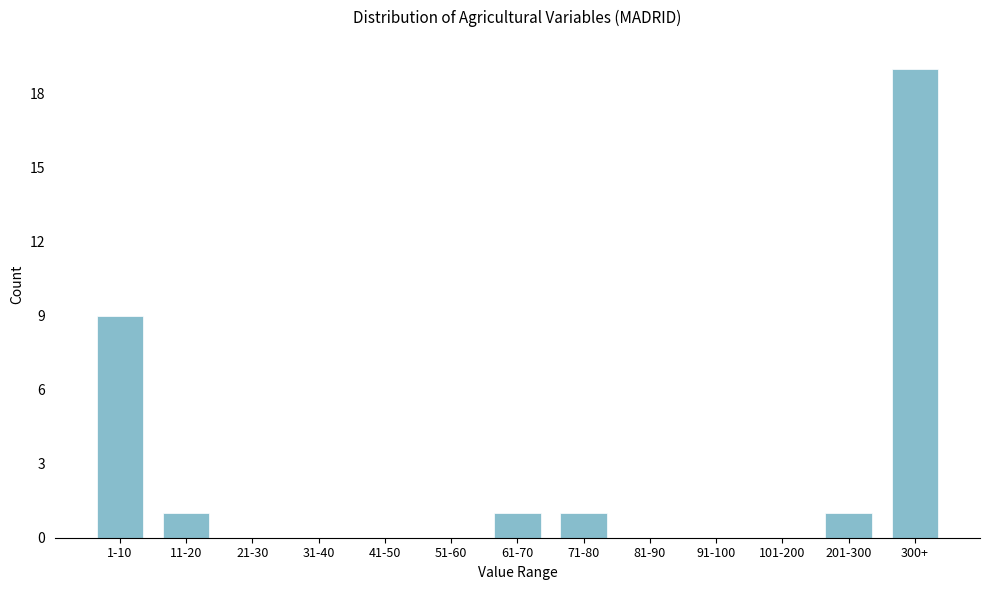

Reading right to left, list all the values displayed in this chart.

300+=19	201-300=1	101-200=0	91-100=0	81-90=0	71-80=1	61-70=1	51-60=0	41-50=0	31-40=0	21-30=0	11-20=1	1-10=9